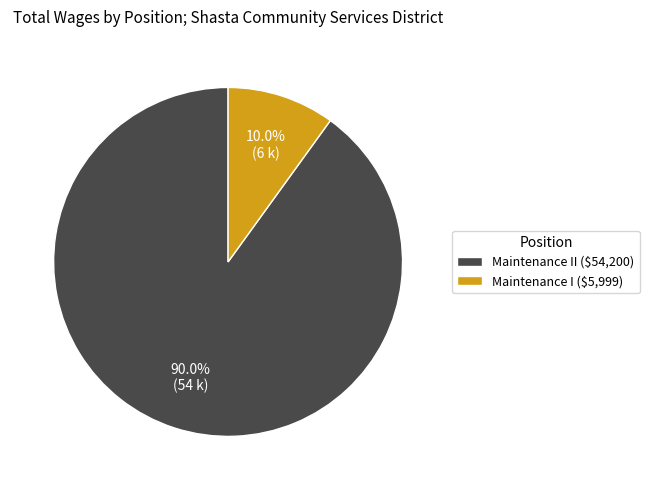

How many segments does this pie chart have?

2